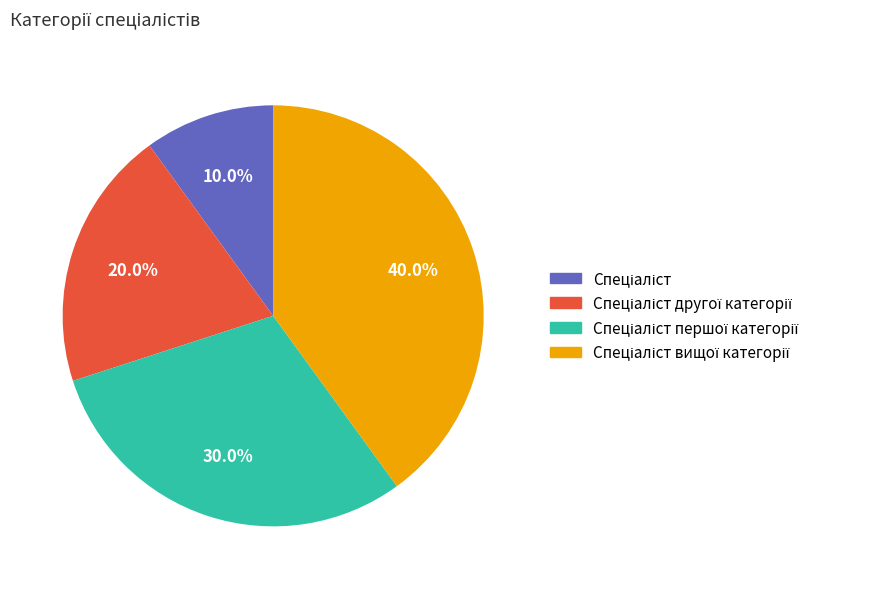

Does any single category account for the majority?

No